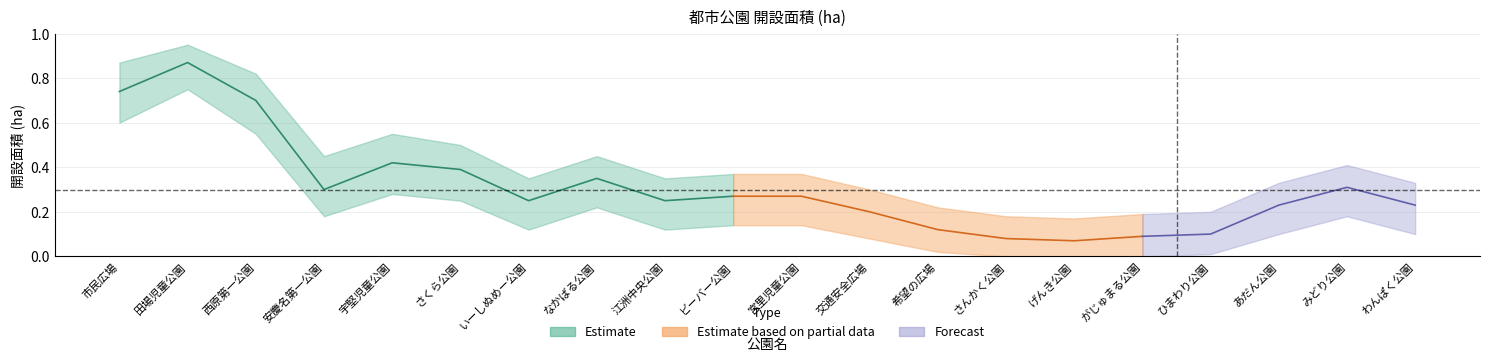

True or false: 具志川地区 and 各地区上限 cross at least once.

False